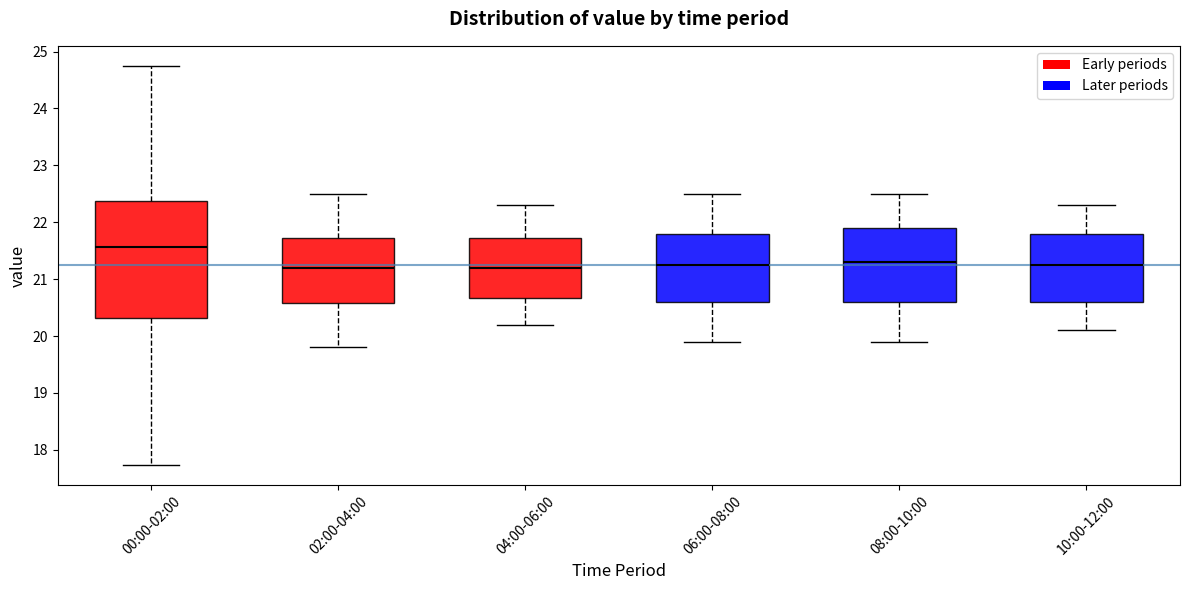

Reading left to right, read every box against the y-axis: the position of its median line, the range the box covers, and the ends of its whiskers. The values are not printed on the chart, so give them approximately, as read against the axis.

00:00-02:00: median 21.6, box 20.3 to 22.4, whiskers 17.7 to 24.8
02:00-04:00: median 21.2, box 20.6 to 21.7, whiskers 19.8 to 22.5
04:00-06:00: median 21.2, box 20.7 to 21.7, whiskers 20.2 to 22.3
06:00-08:00: median 21.3, box 20.6 to 21.8, whiskers 19.9 to 22.5
08:00-10:00: median 21.3, box 20.6 to 21.9, whiskers 19.9 to 22.5
10:00-12:00: median 21.3, box 20.6 to 21.8, whiskers 20.1 to 22.3